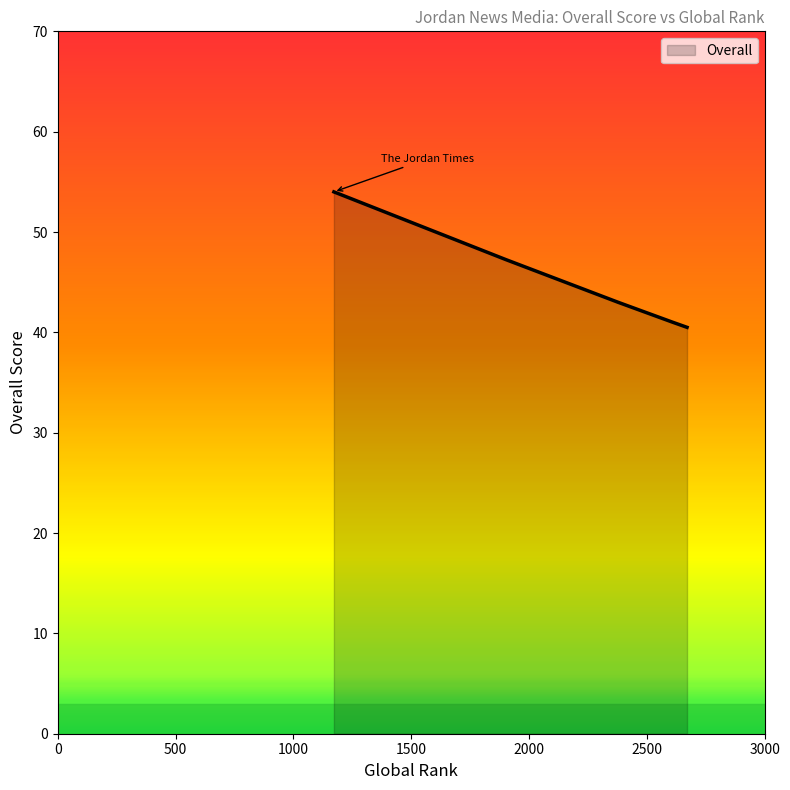

What is the difference between the maximum and minimum values?

13.5